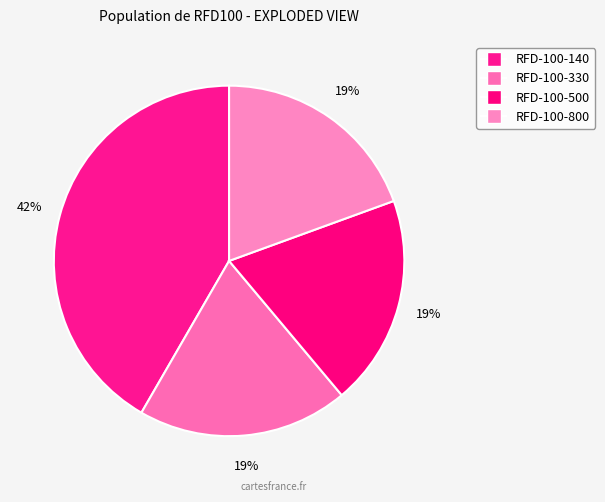

What percentage is the RFD-100-140 slice, to the nearest percent?

42%